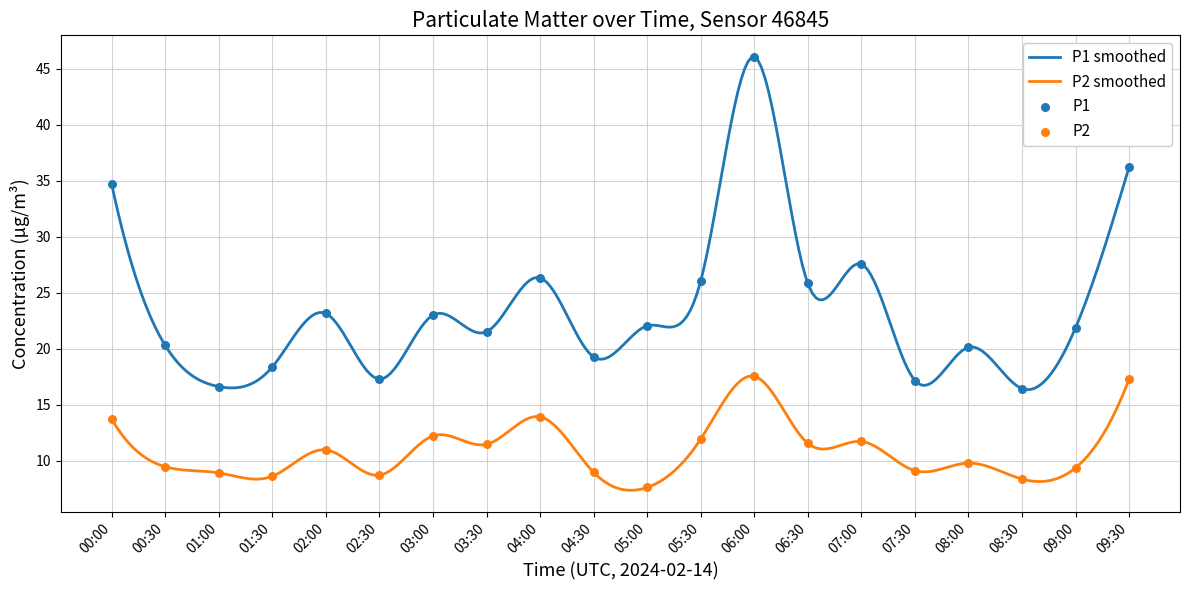

Which series has the largest Y range (max minus min)?

P1